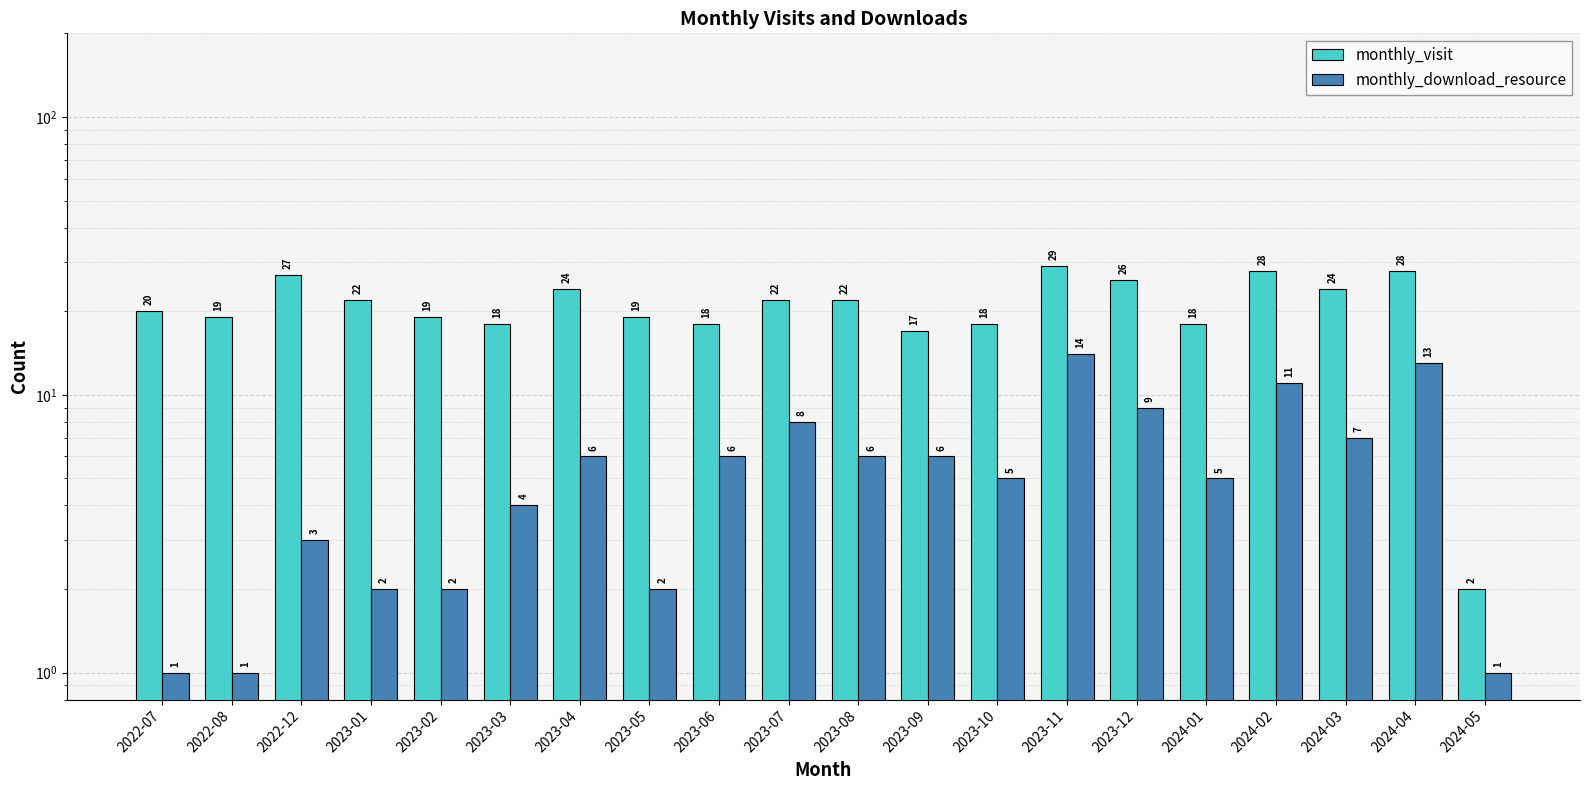

At which label does monthly_visit reach its peak?

2023-11